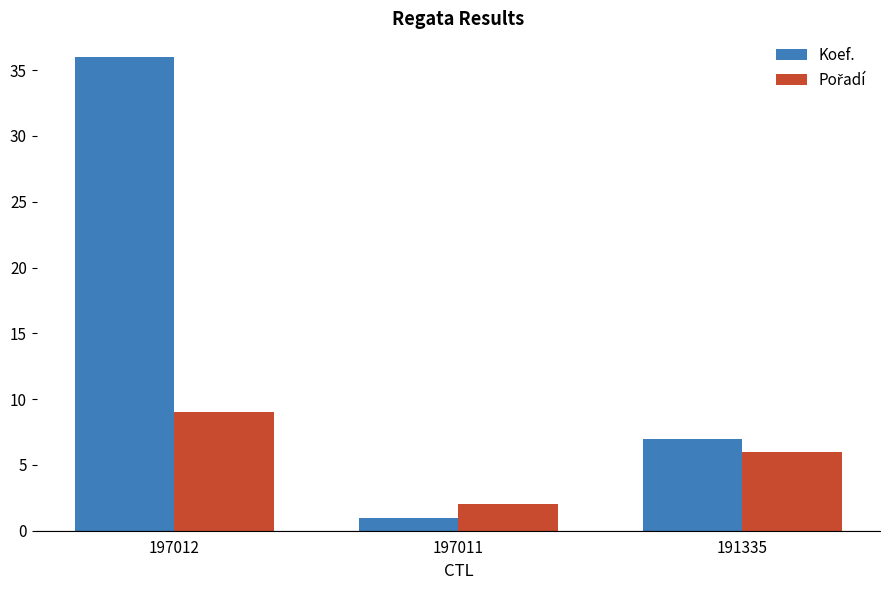

The value of Koef. at 197012 is 17. True or false?

False